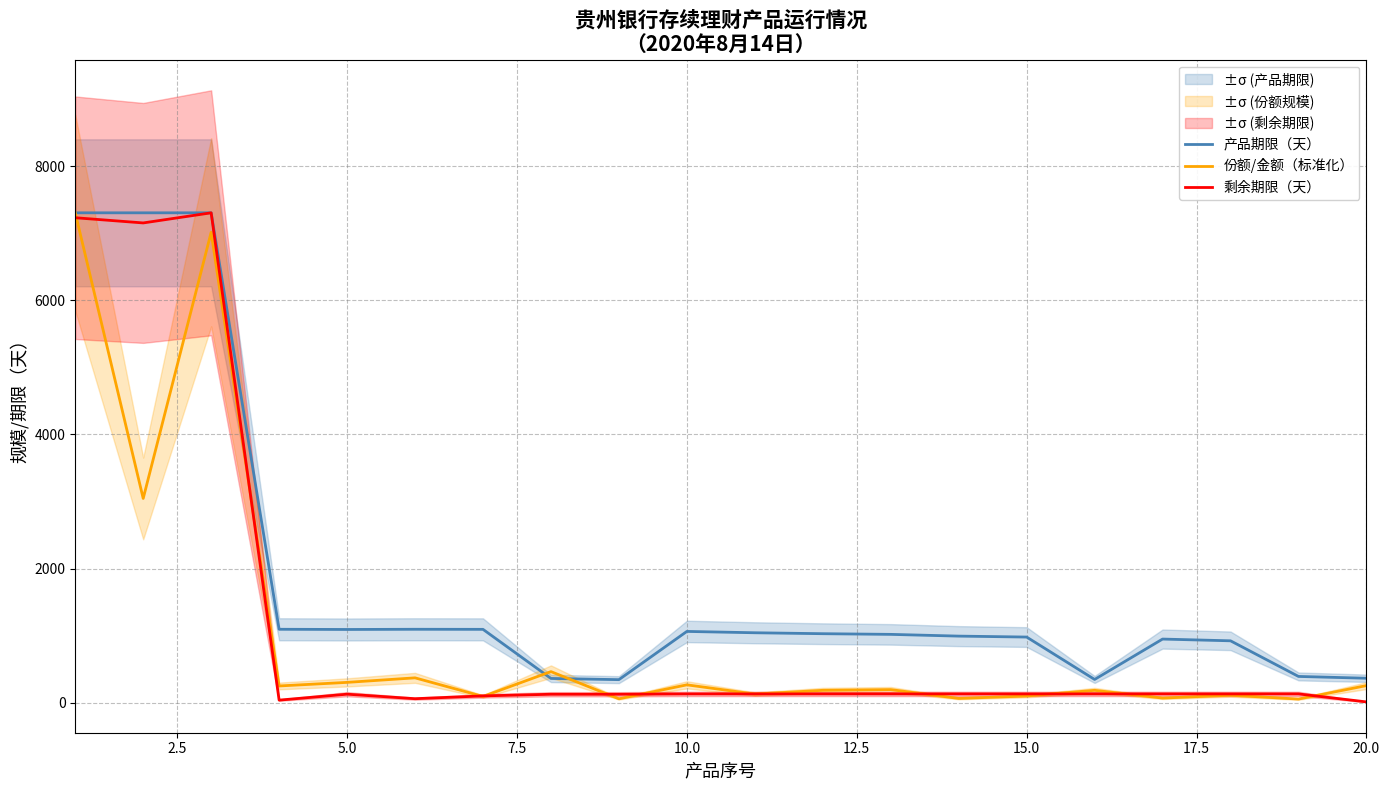

What is the highest value of the 剩余期限（天） series?

7304.0